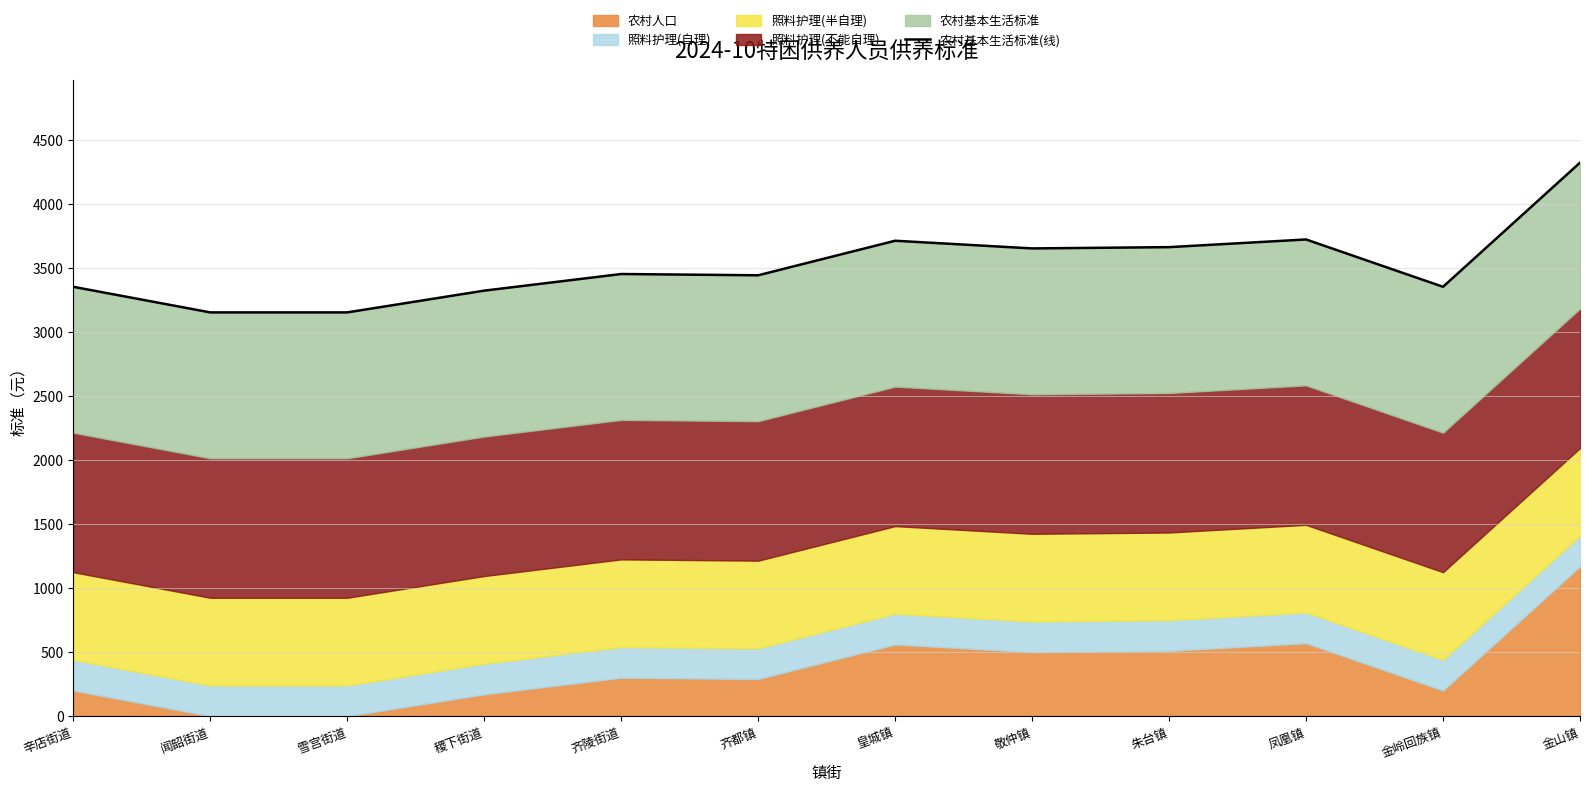

Where is the first local minimum?

齐都镇